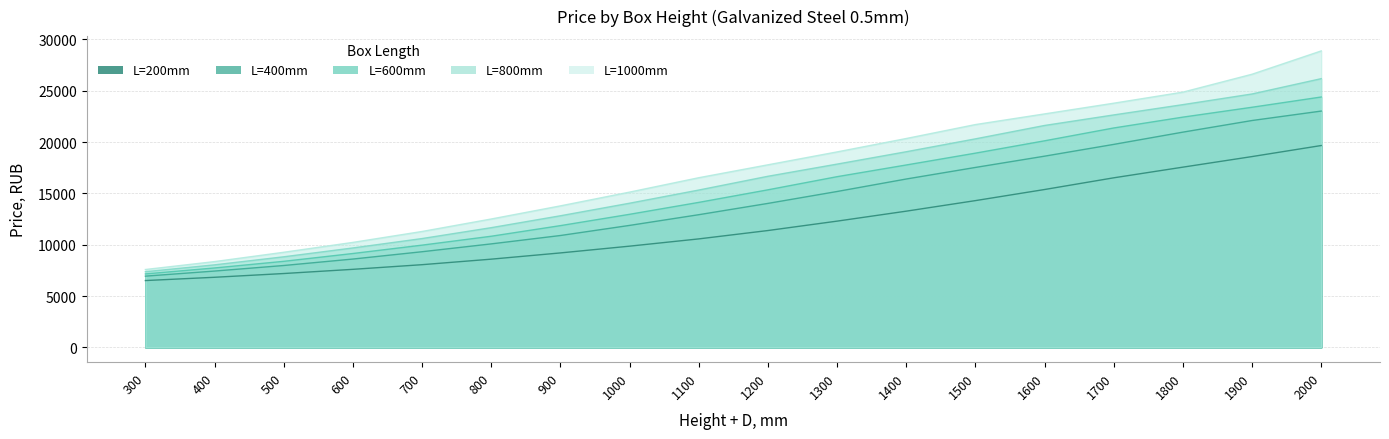

What is the total value across all series at 1300?

81008